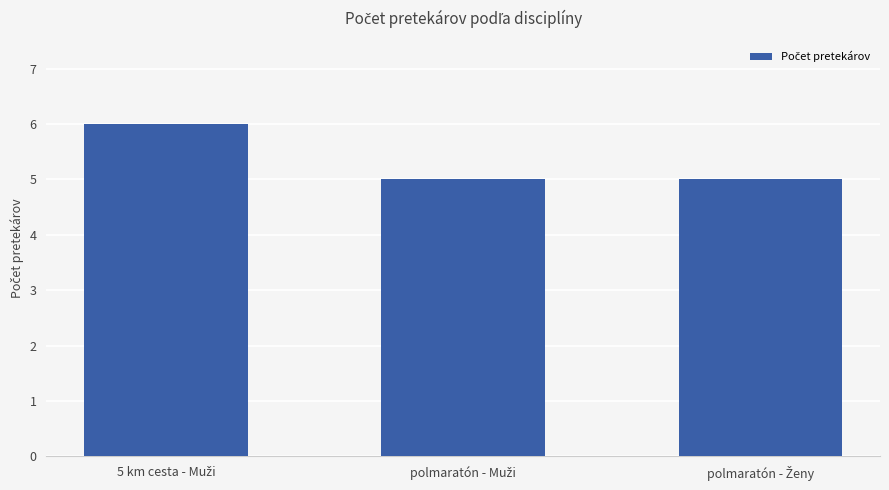

What is the value of the 1st bar from the left?

6